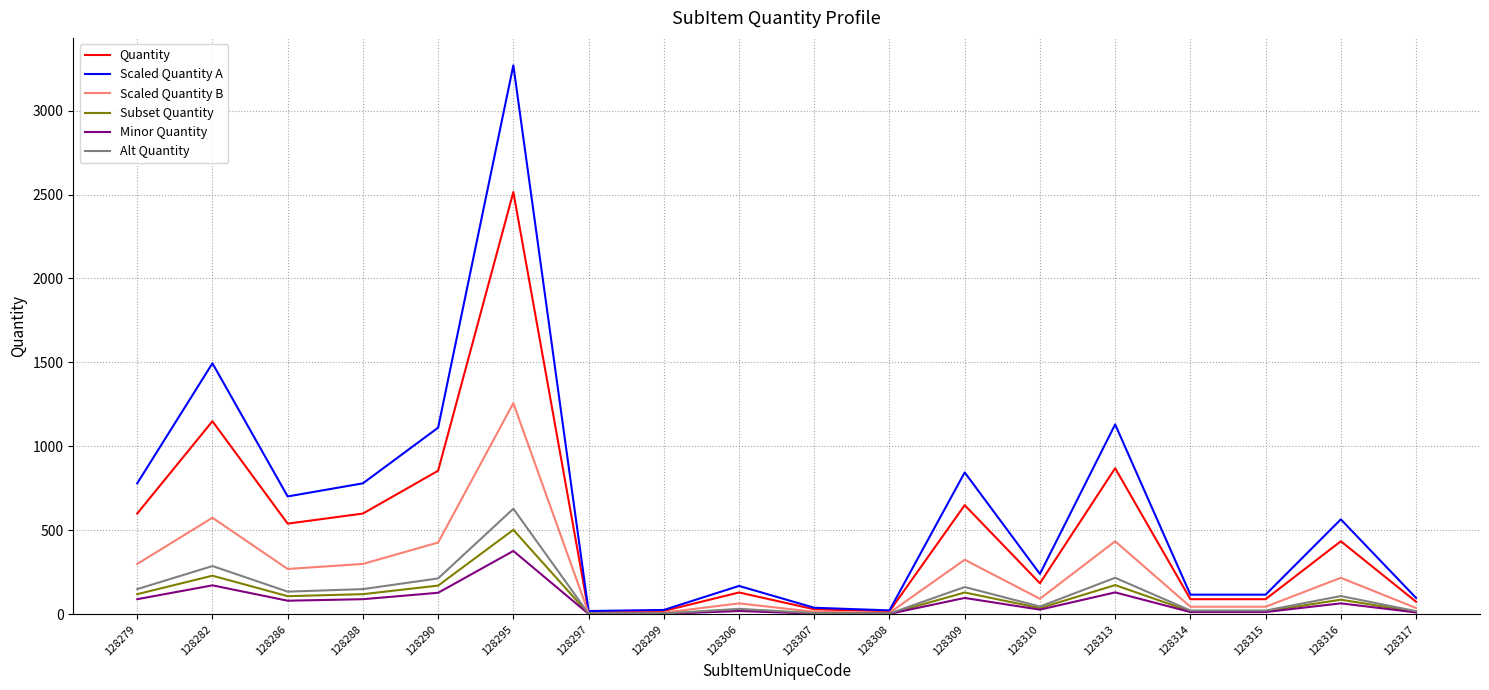

Which series has the widest spread of values?

Scaled Quantity A